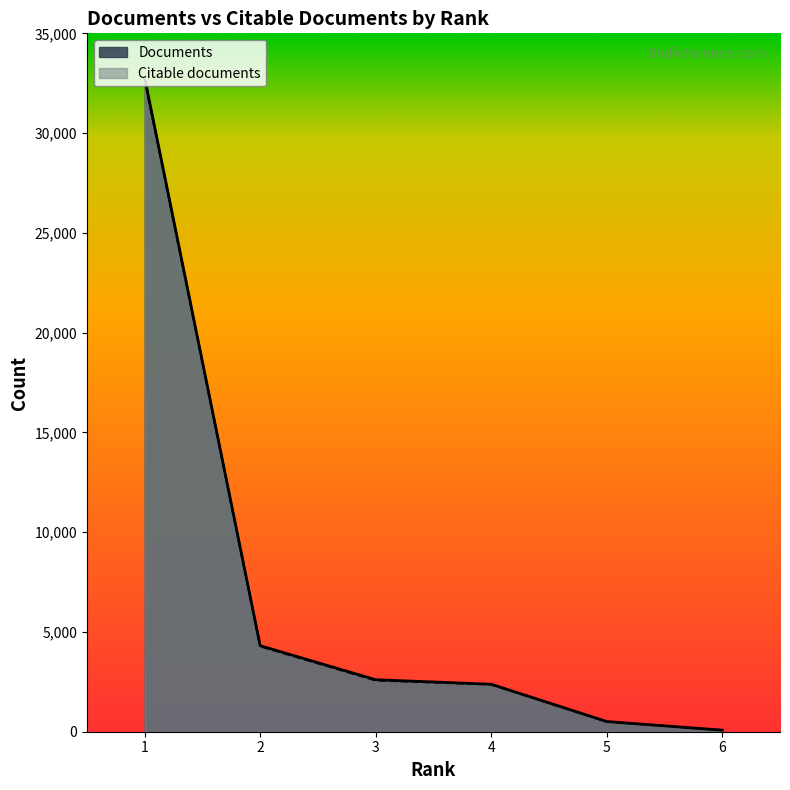

What are all the series names shown in the legend?

Documents, Citable documents